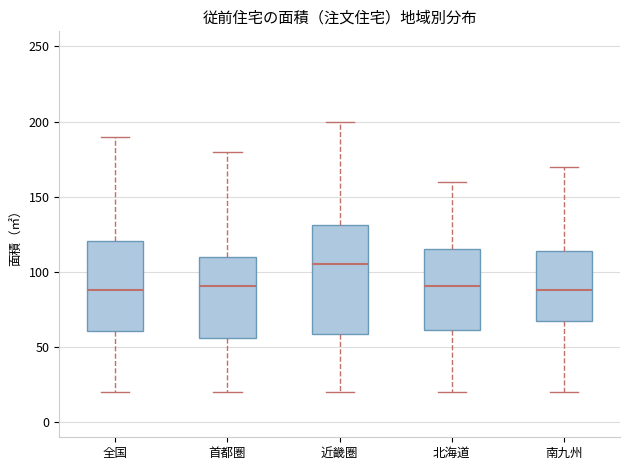

Reading left to right, read every box against the y-axis: the position of its median line, the range the box covers, and the ends of its whiskers. The values are not printed on the chart, so give them approximately, as read against the axis.

全国: median 90, box 60 to 120, whiskers 20 to 190
首都圏: median 90, box 55 to 110, whiskers 20 to 180
近畿圏: median 105, box 60 to 130, whiskers 20 to 200
北海道: median 90, box 60 to 115, whiskers 20 to 160
南九州: median 90, box 70 to 115, whiskers 20 to 170